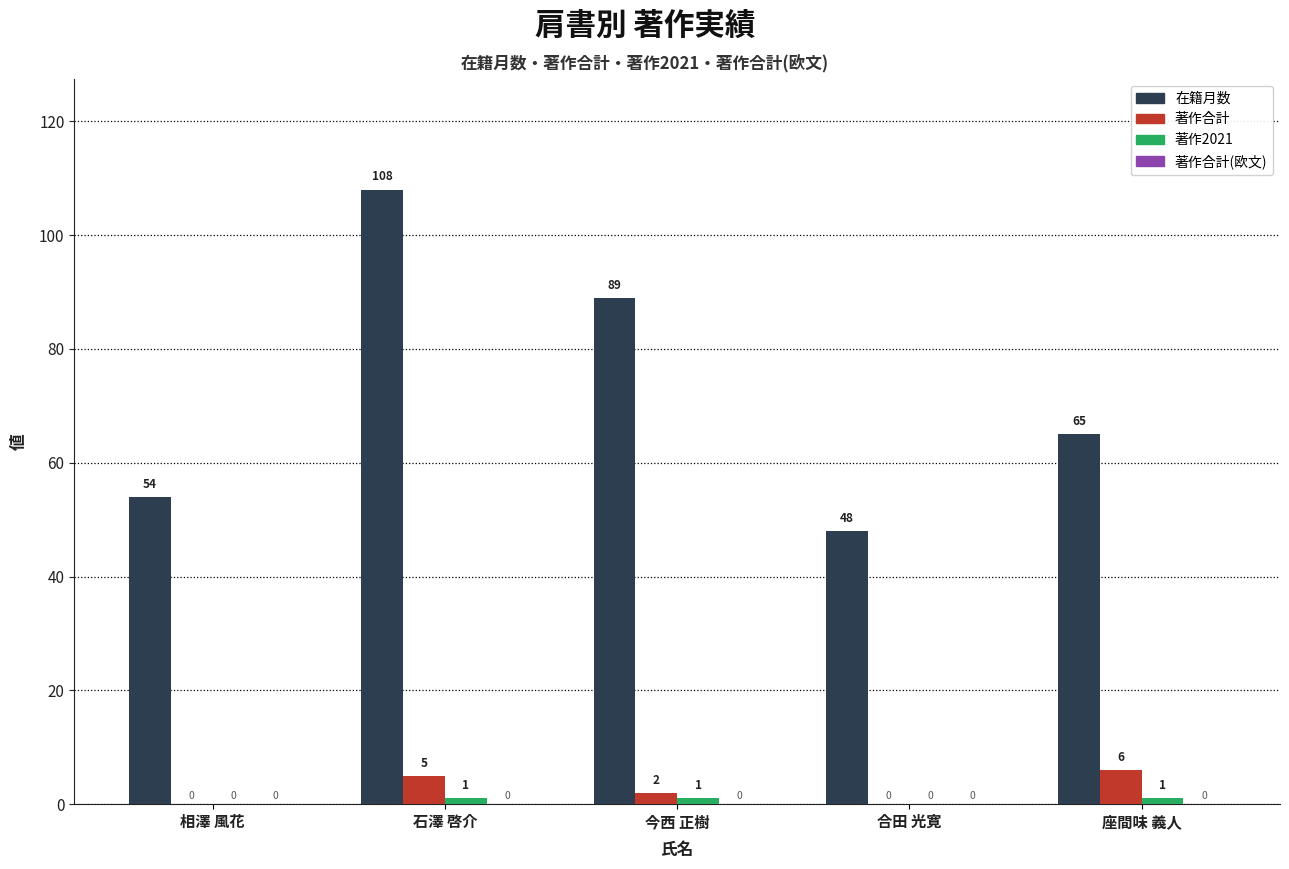

True or false: 在籍月数 has a value of 85 at 合田 光寛.

False